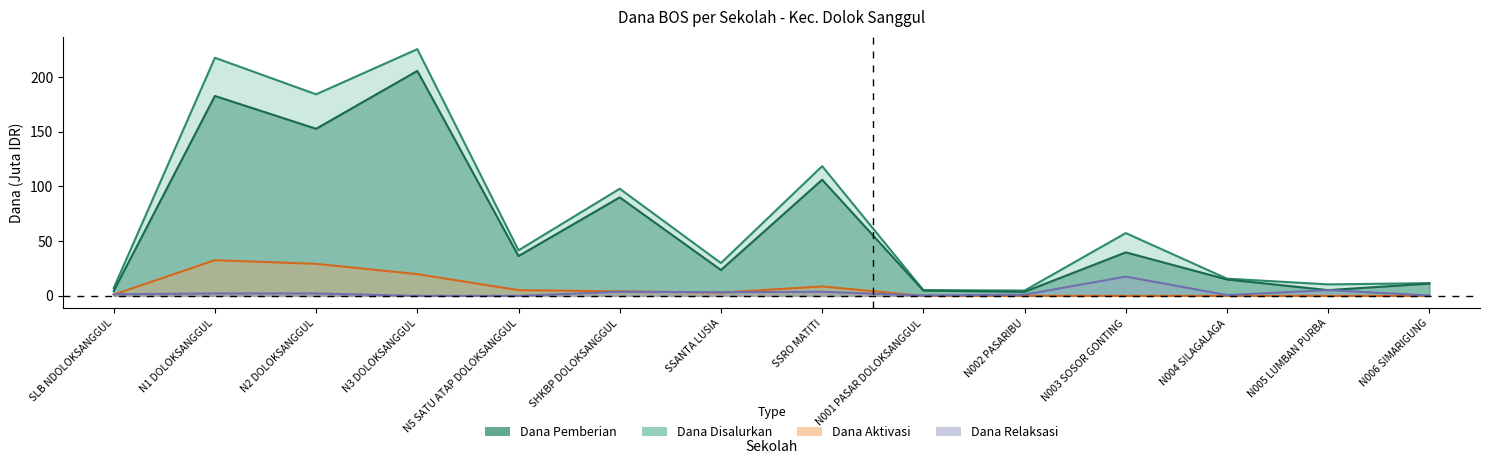

What is the spread (max minus min) of values at SSANTA LUSIA?

27.0